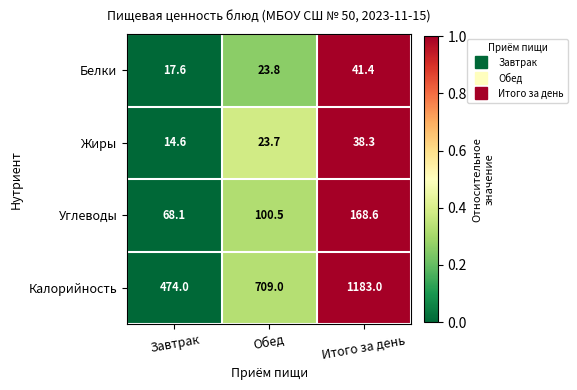

Rank the series at Итого за день from highest to lowest value.

Калорийность, Углеводы, Белки, Жиры